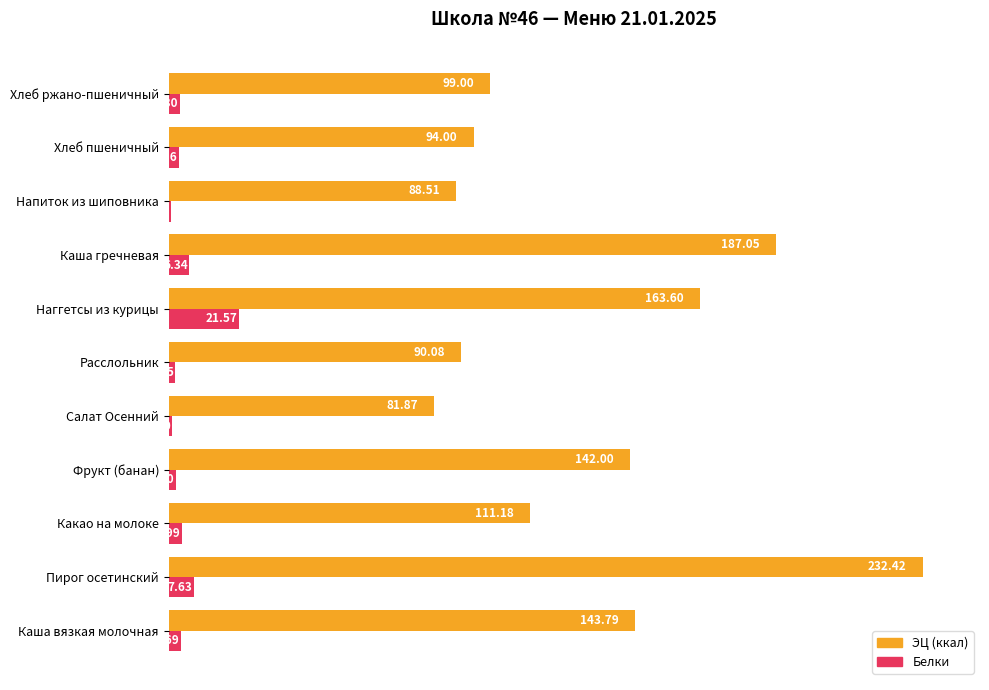

At which label is Белки closest to 11?

Пирог осетинский